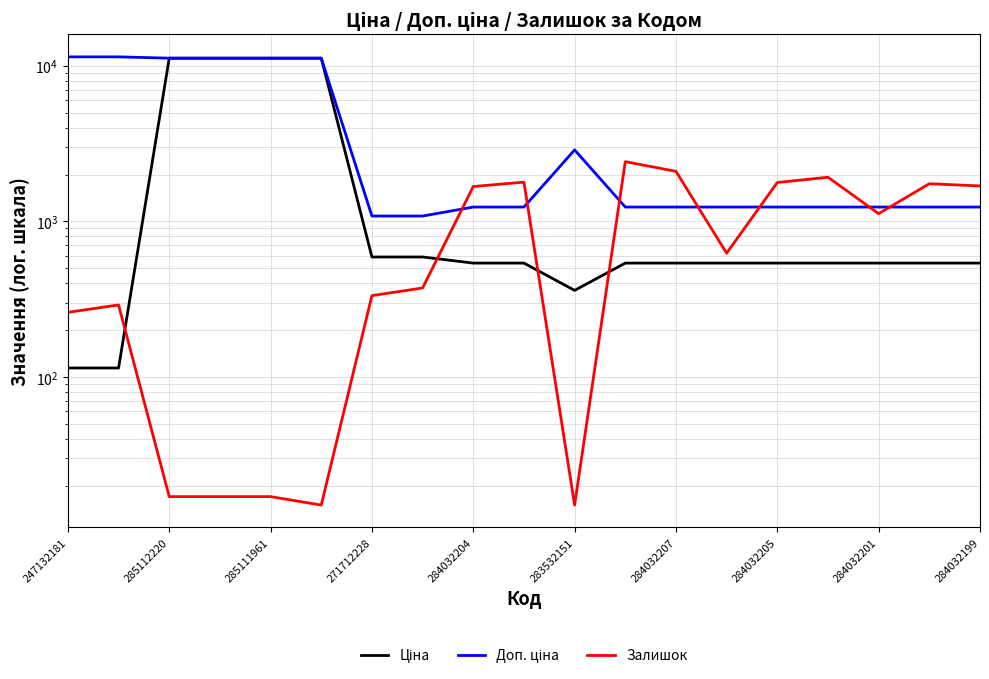

Which category has the lowest value across all series?

283532151